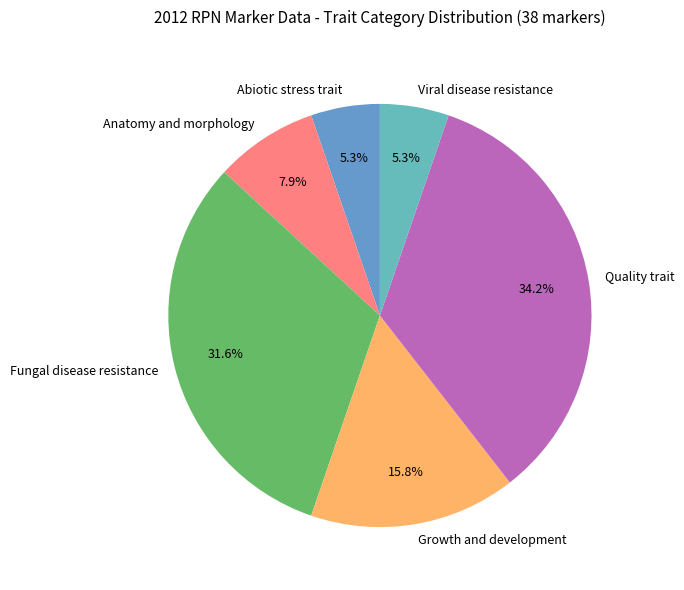

Between Abiotic stress trait and Fungal disease resistance, which is larger?

Fungal disease resistance